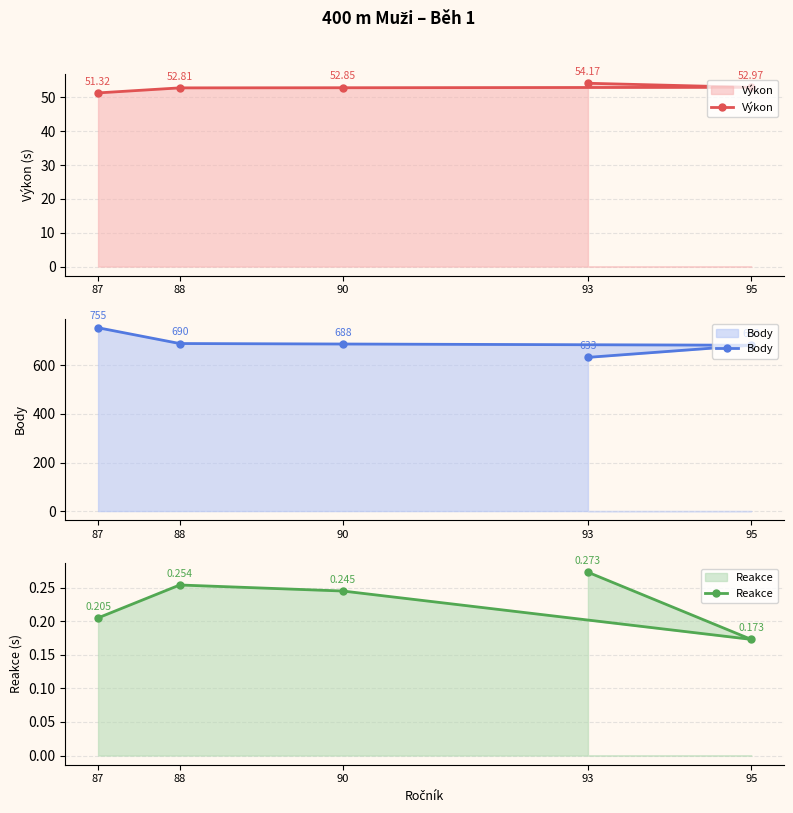

Is it true that Reakce equals 0.3 at 88?

True